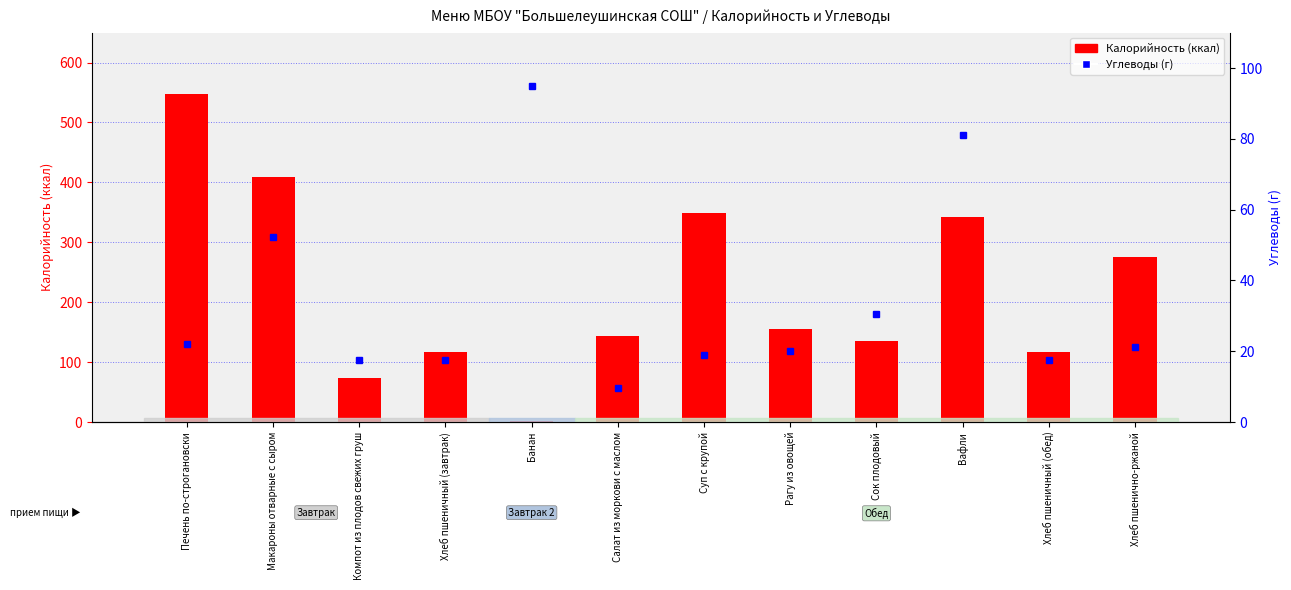

Is the value of Калорийность (ккал) at Салат из моркови с маслом greater than the value of Углеводы (г) at Компот из плодов свежих груш?

Yes